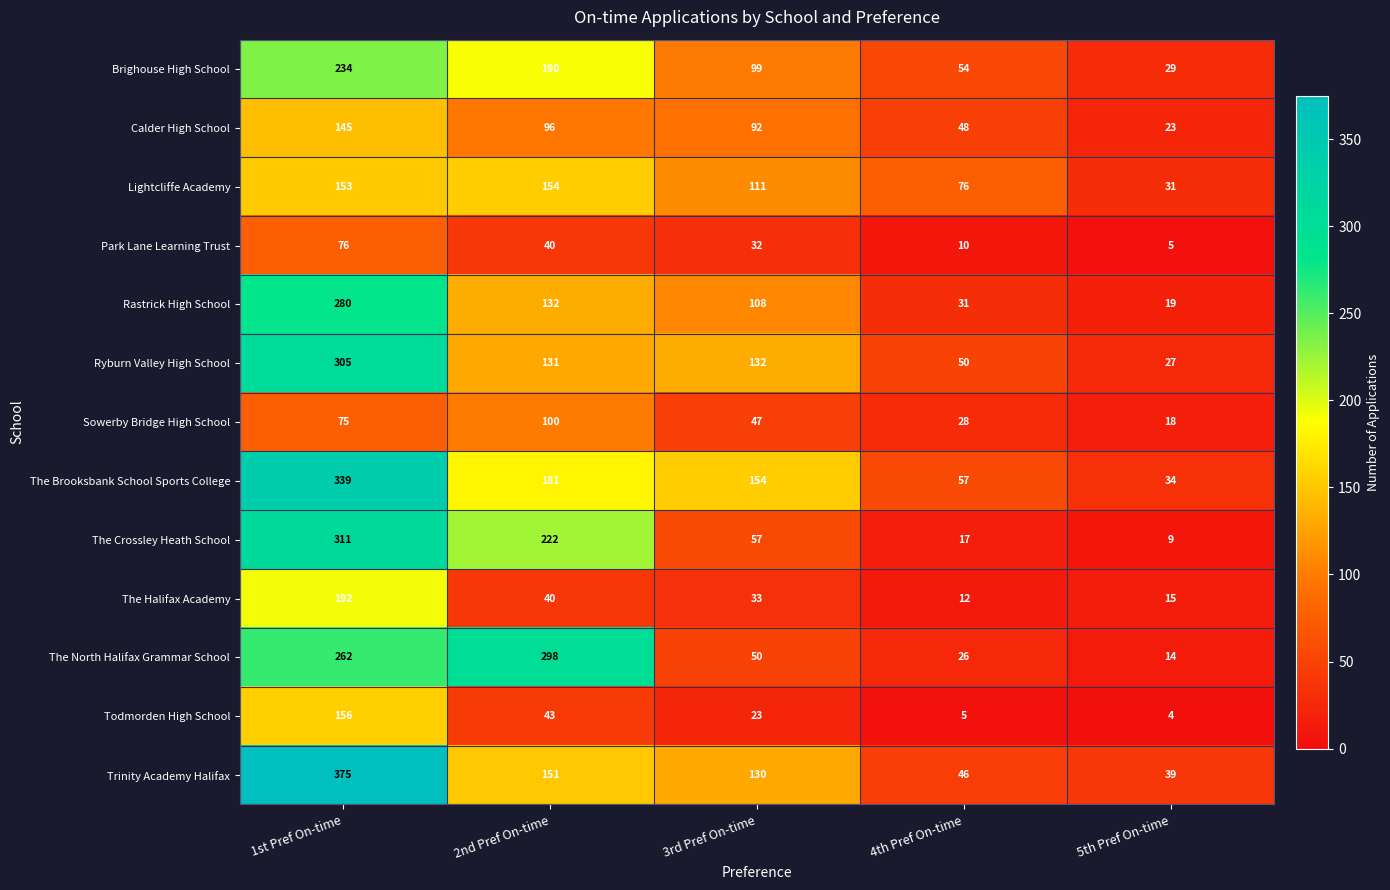

Is it true that Brighouse High School equals 234 at 1st Pref On-time?

True